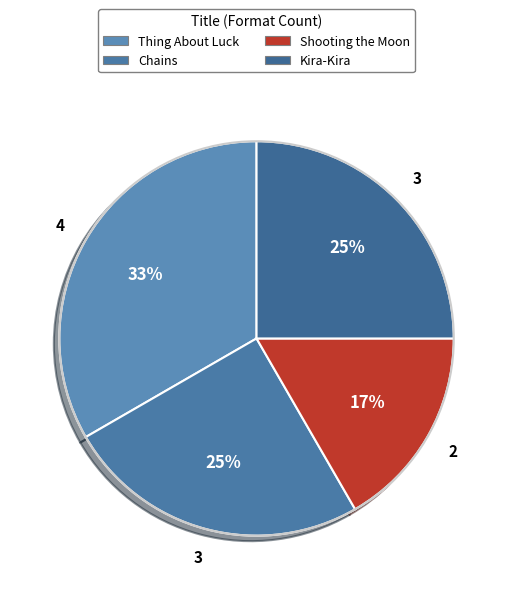

True or false: Shooting the Moon accounts for 8% of the total.

False